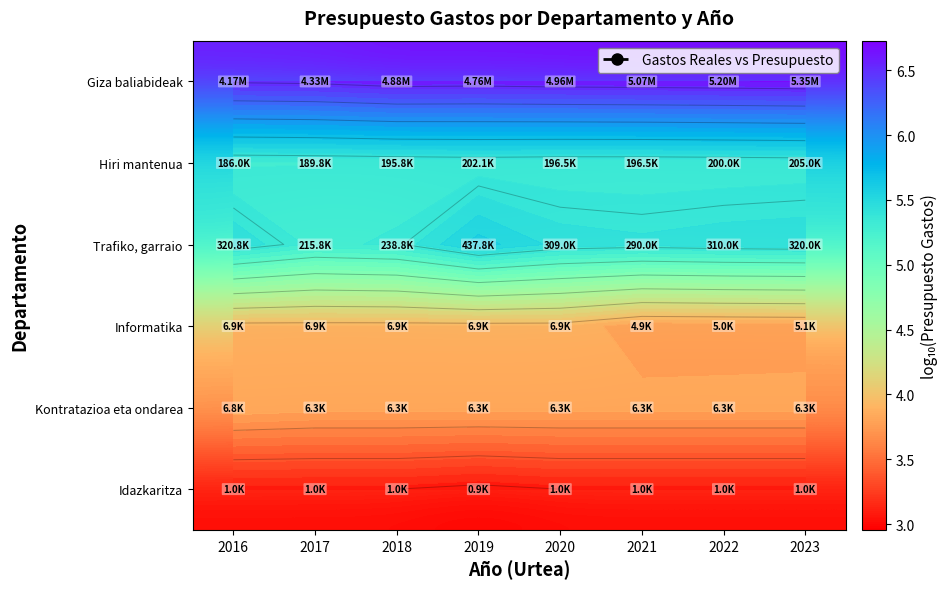

At which category does the chart reach its minimum across all series?

2019